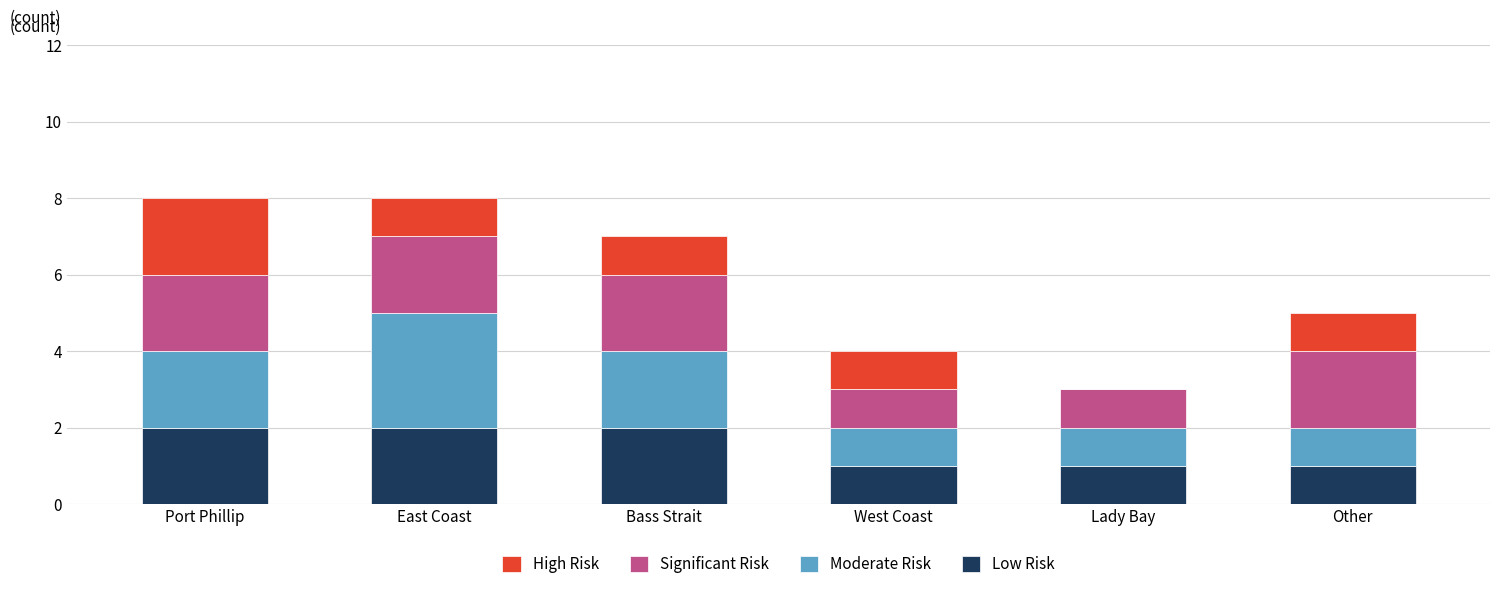

Is it true that Low Risk equals 3 at Port Phillip?

False